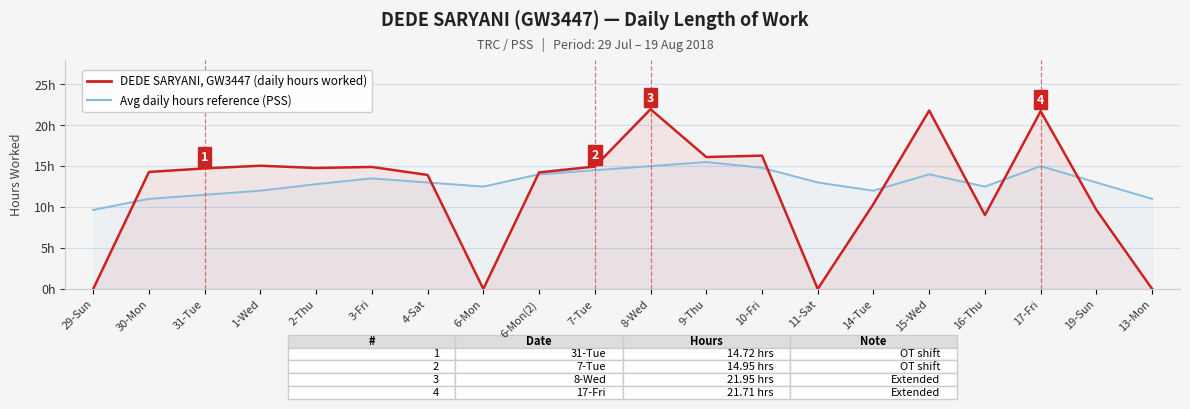

List the series in order of their peak value, lowest first.

Avg daily hours reference (PSS), DEDE SARYANI, GW3447 (daily hours worked)